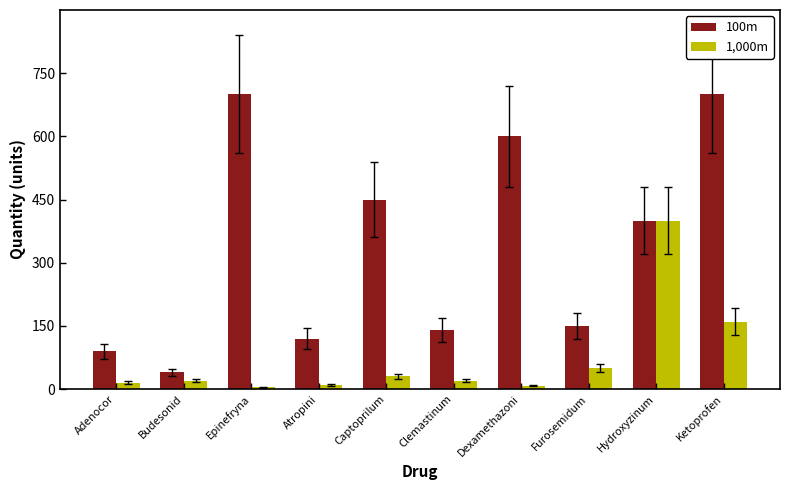

Rank the series by their maximum value, from highest to lowest.

100m, 1,000m